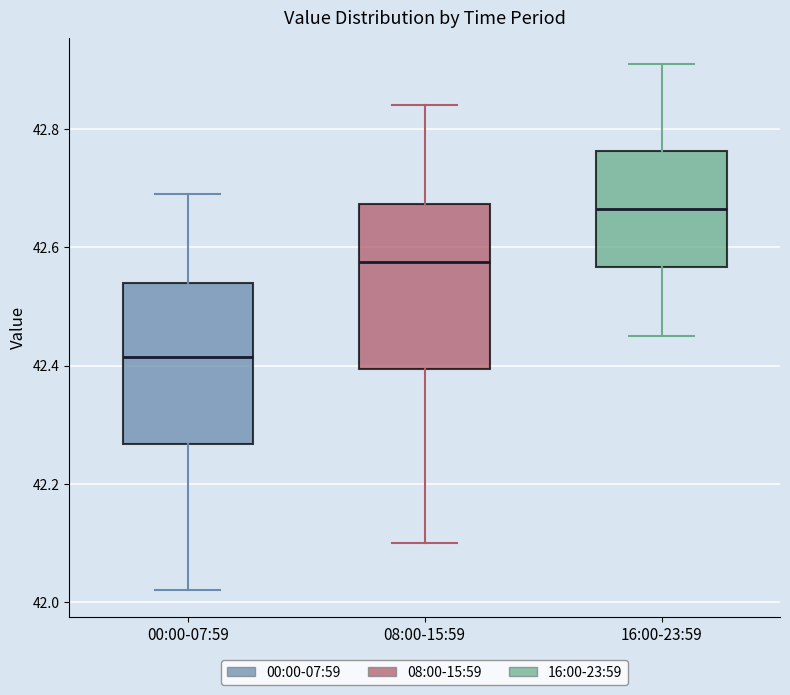

Where is the lower edge of the box for 16:00-23:59 on the y-axis? The values are not printed on the chart, so give them approximately, as read against the axis.

42.56